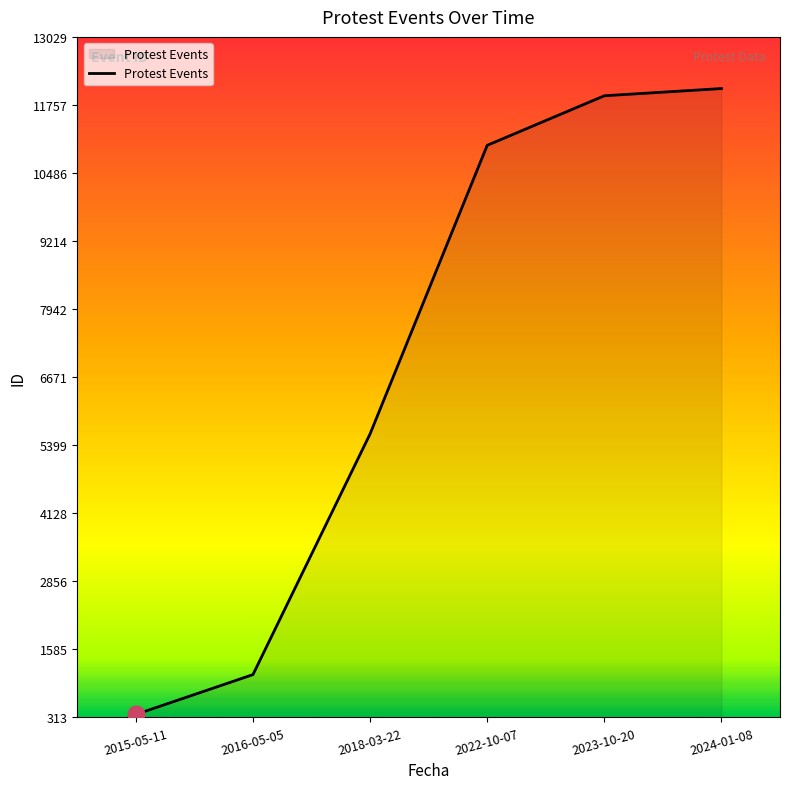

Reading left to right, list all the values displayed in this chart.

369	1113	5611	11003	11929	12064